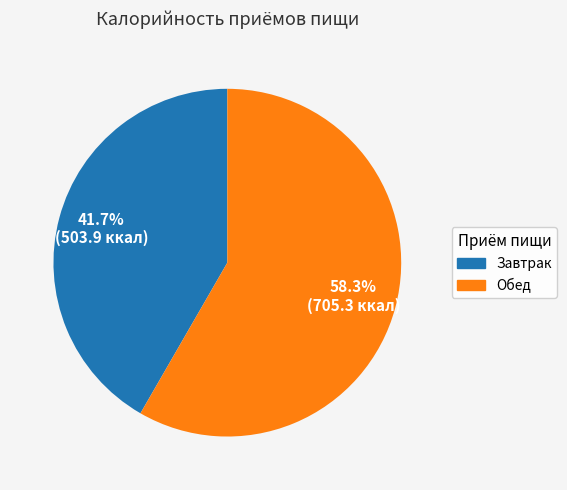

What is the smallest slice in the pie chart?

Завтрак